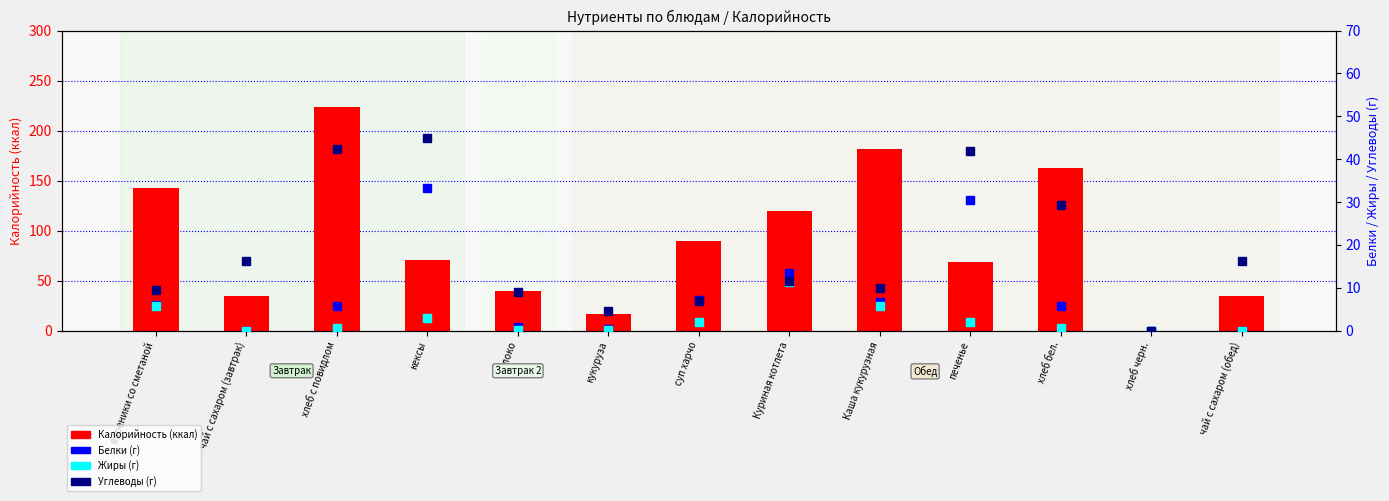

What is the value of the Углеводы bar at the 1st from the left?

9.4